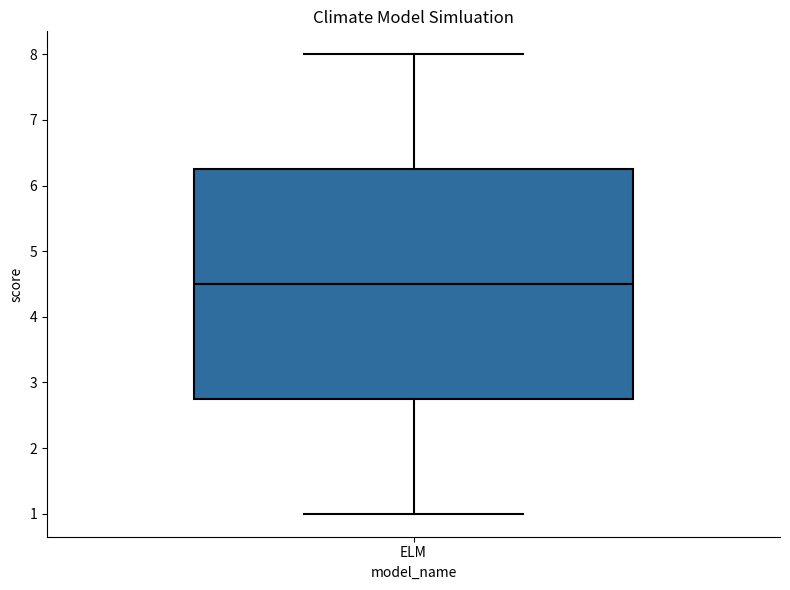

Transcribe this box plot: give where the median line is, the range the box spans, and where the two whiskers end, as read against the y-axis. The values are not printed on the chart, so give them approximately, as read against the axis.

median 4.5, box 2.8 to 6.3, whiskers 1.0 to 8.0